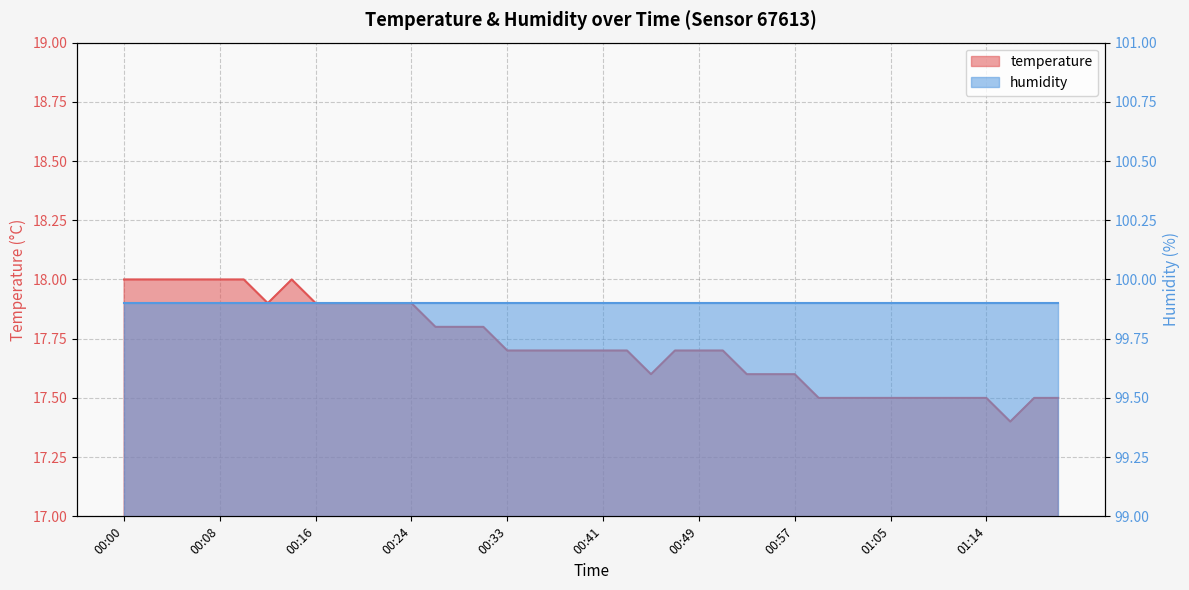

Reading right to left, list all the values displayed in this chart.

01:20=17.5	01:18=17.5	01:16=17.4	01:14=17.5	01:12=17.5	01:09=17.5	01:07=17.5	01:05=17.5	01:03=17.5	01:01=17.5	00:59=17.5	00:57=17.6	00:55=17.6	00:53=17.6	00:51=17.7	00:49=17.7	00:47=17.7	00:45=17.6	00:43=17.7	00:41=17.7	00:39=17.7	00:37=17.7	00:35=17.7	00:33=17.7	00:31=17.8	00:29=17.8	00:27=17.8	00:24=17.9	00:22=17.9	00:20=17.9	00:18=17.9	00:16=17.9	00:14=18.0	00:12=17.9	00:10=18.0	00:08=18.0	00:06=18.0	00:04=18.0	00:02=18.0	00:00=18.0